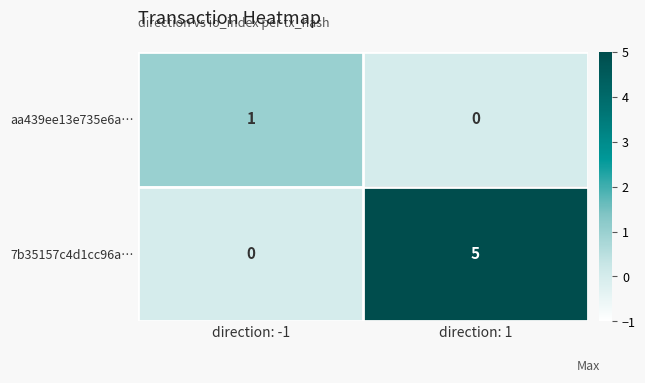

What is the sum of the 7b35157c4d1cc96a… values at direction: 1 and direction: -1?

5